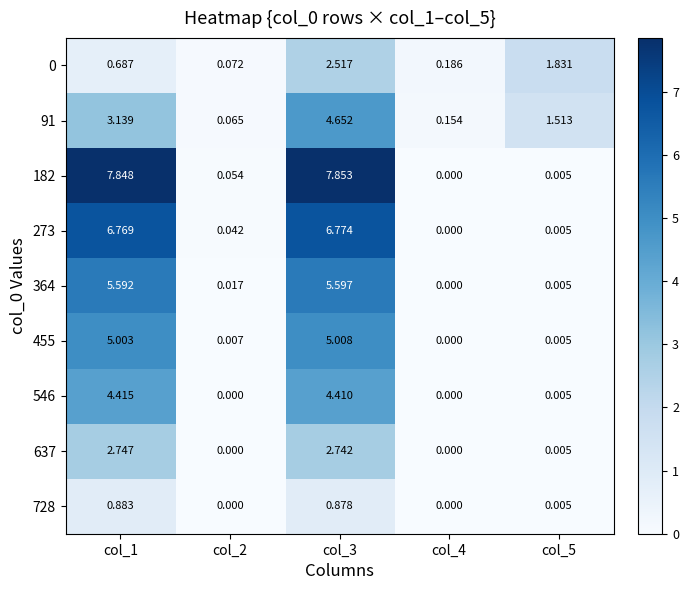

How many distinct data groups are displayed?

9